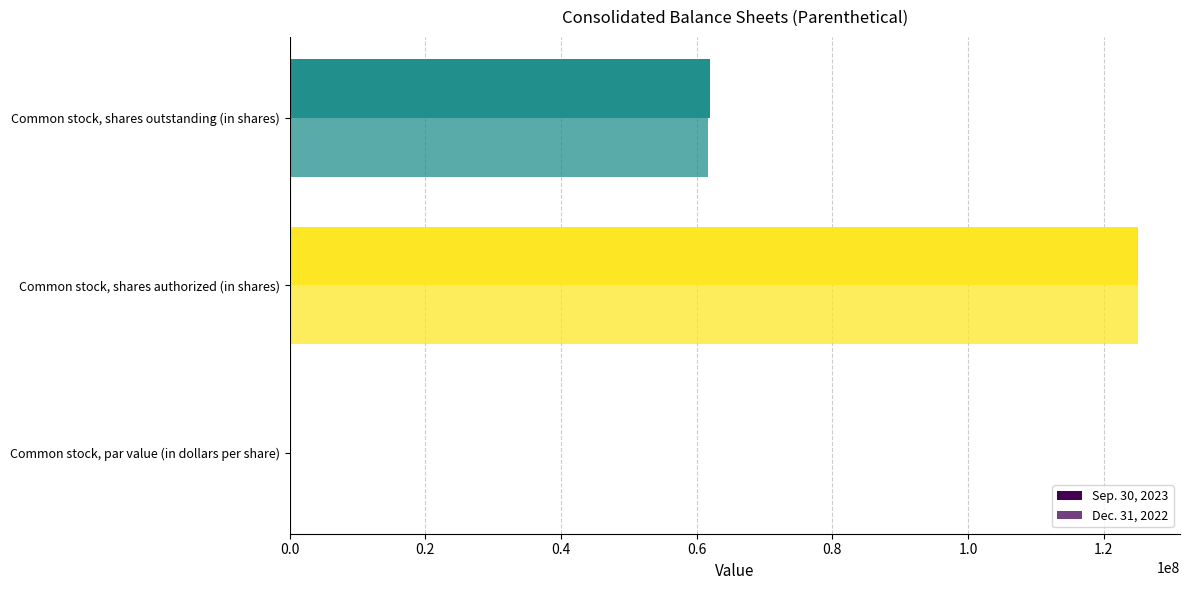

Which series has the widest spread of values?

Sep. 30, 2023